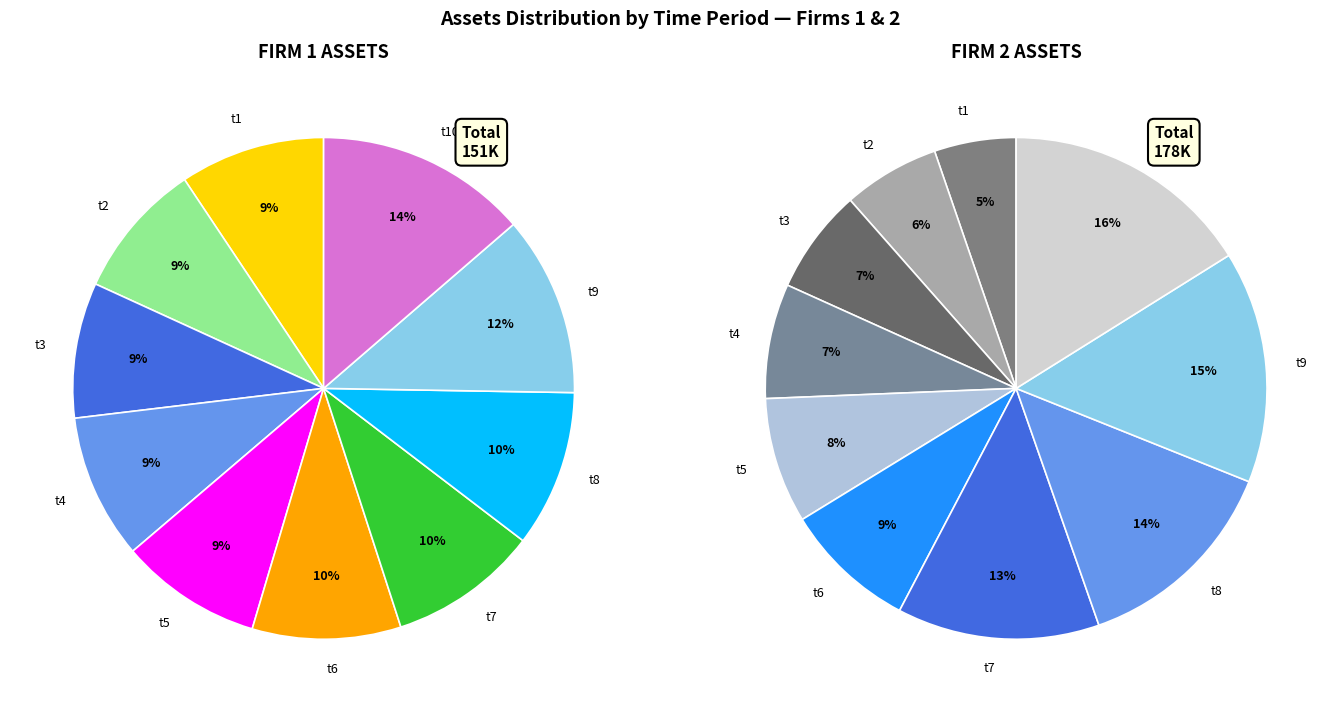

Does any single category account for the majority?

No